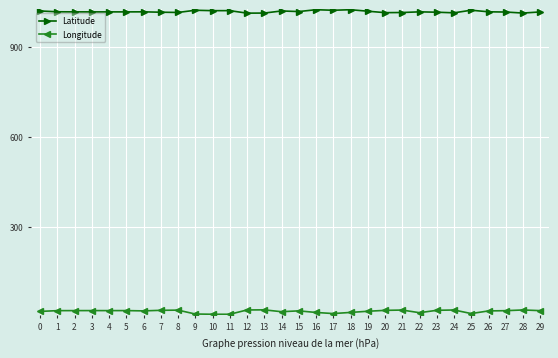

What is the value of the Latitude point at the 8th from the left?

1015.8